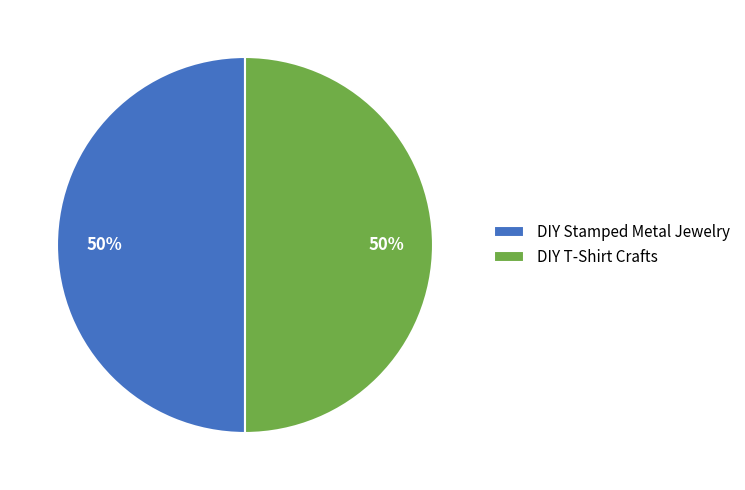

The DIY Stamped Metal Jewelry slice represents 50% of the pie. True or false?

True